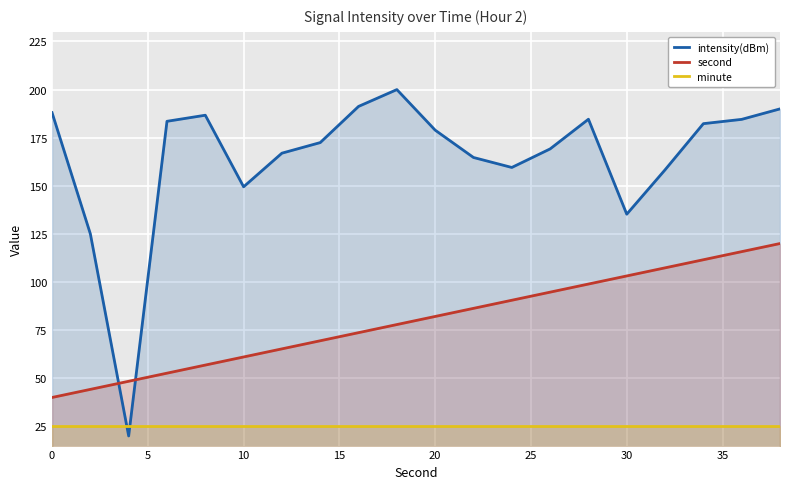

What is the average value of the minute series?

25.0